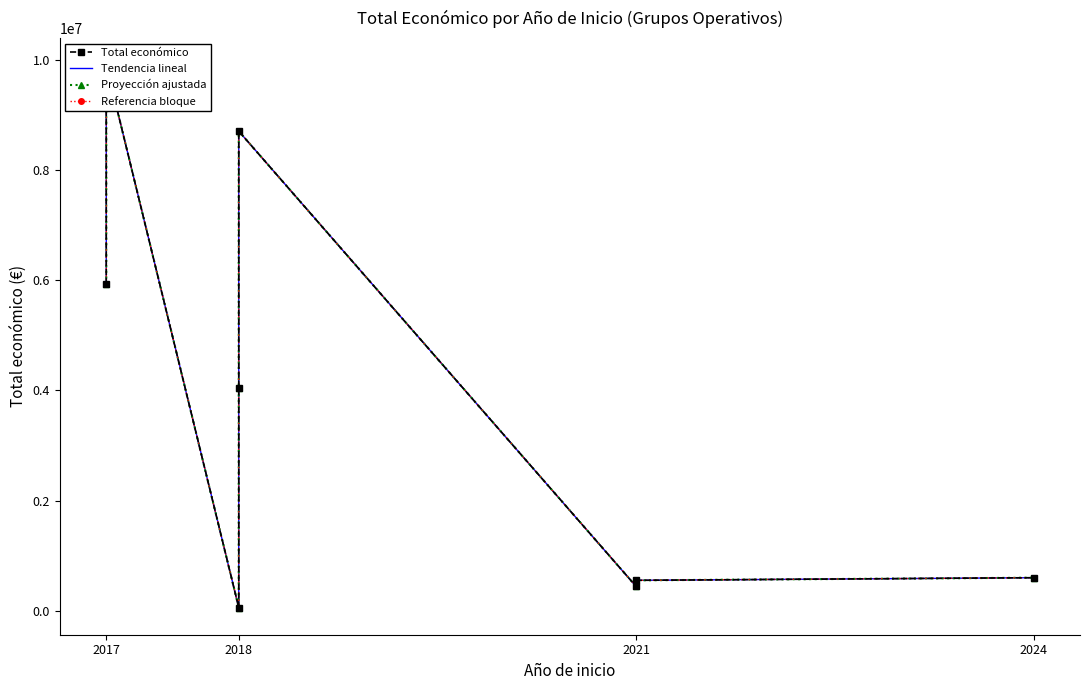

Reading left to right, transcribe all the data shown in this chart.

Total económico: 5930502	9695285	9900193	57500	4033442	8701686	440317	552147	599927
Tendencia lineal: 5930502	9695285	9900193	57500	4033442	8701686	440317	552147	599927
Proyección ajustada: 5930502	9695285	9900193	57500	4033442	8701686	440317	552147	599927
Referencia bloque: 5930502	9695285	9900193	57500	4033442	8701686	440317	552147	599927